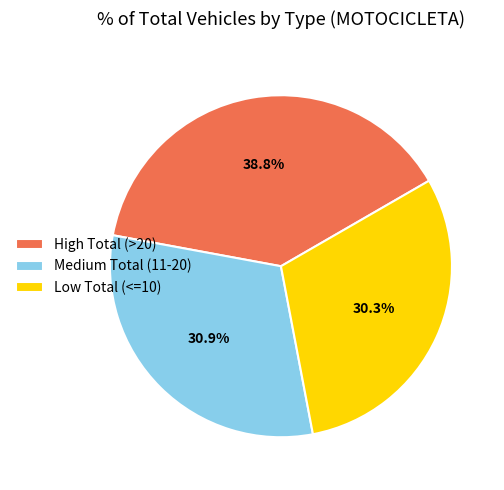

Does any single category account for the majority?

No